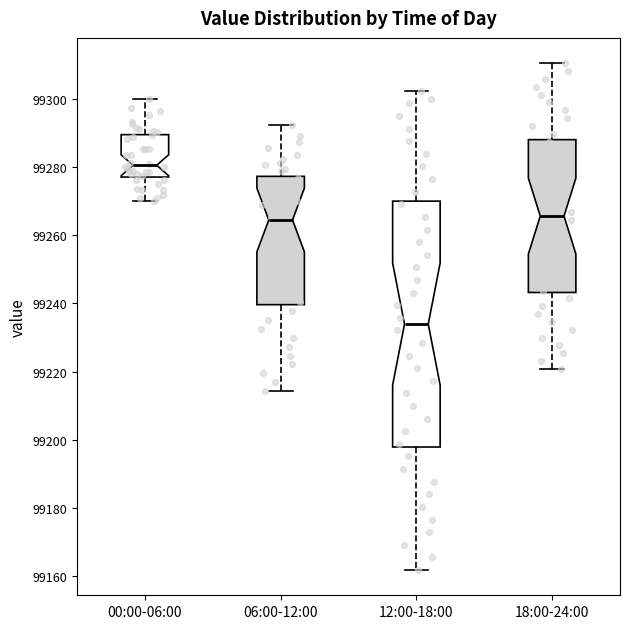

Reading left to right, transcribe this box plot: for each box, give where its median line is, the range the box spans, and where its two whiskers end, as read against the y-axis. The values are not printed on the chart, so give them approximately, as read against the axis.

00:00-06:00: median 99280, box 99278 to 99290, whiskers 99270 to 99300
06:00-12:00: median 99264, box 99240 to 99278, whiskers 99214 to 99292
12:00-18:00: median 99234, box 99198 to 99270, whiskers 99162 to 99302
18:00-24:00: median 99266, box 99244 to 99288, whiskers 99220 to 99310